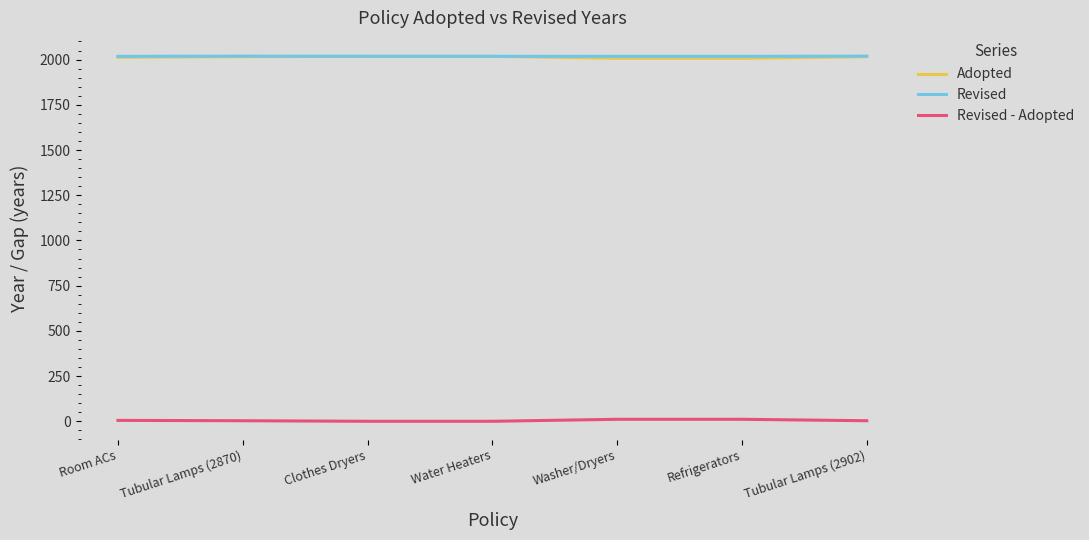

What is the sum of the Revised - Adopted values at Room ACs and Tubular Lamps (2870)?

8